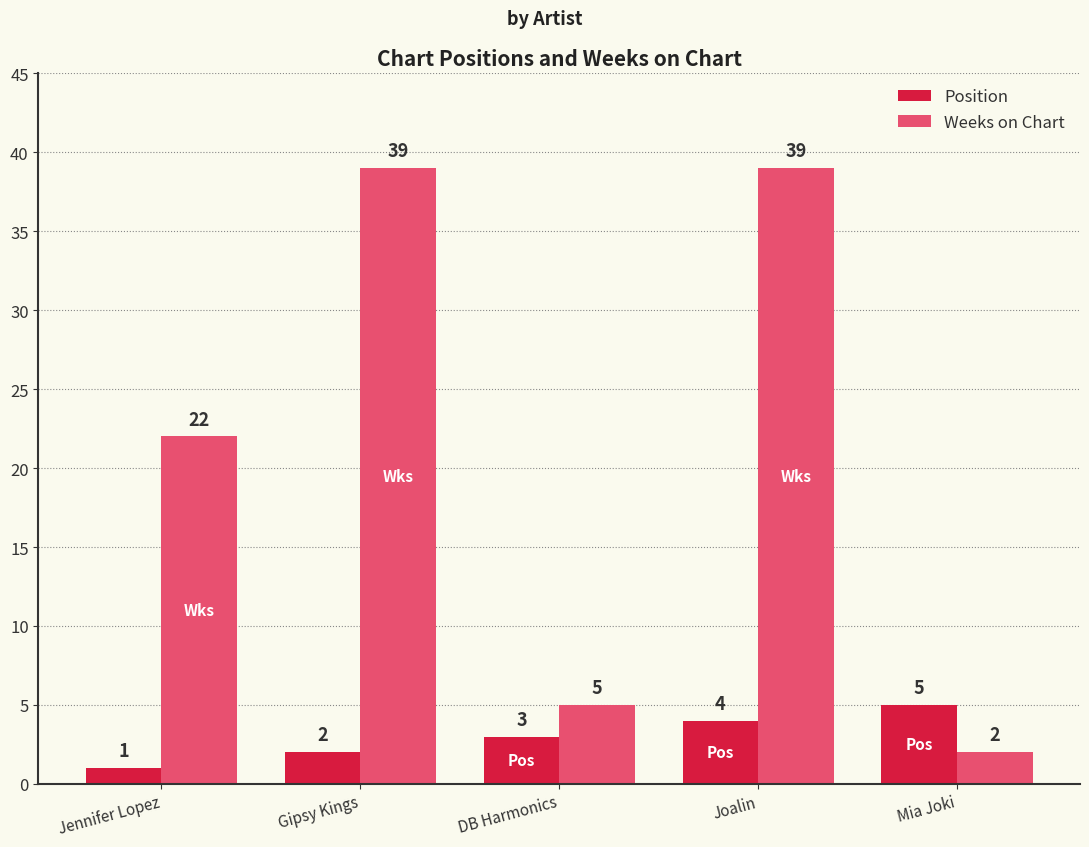

Count the Position values in the range 2 to 4.

3